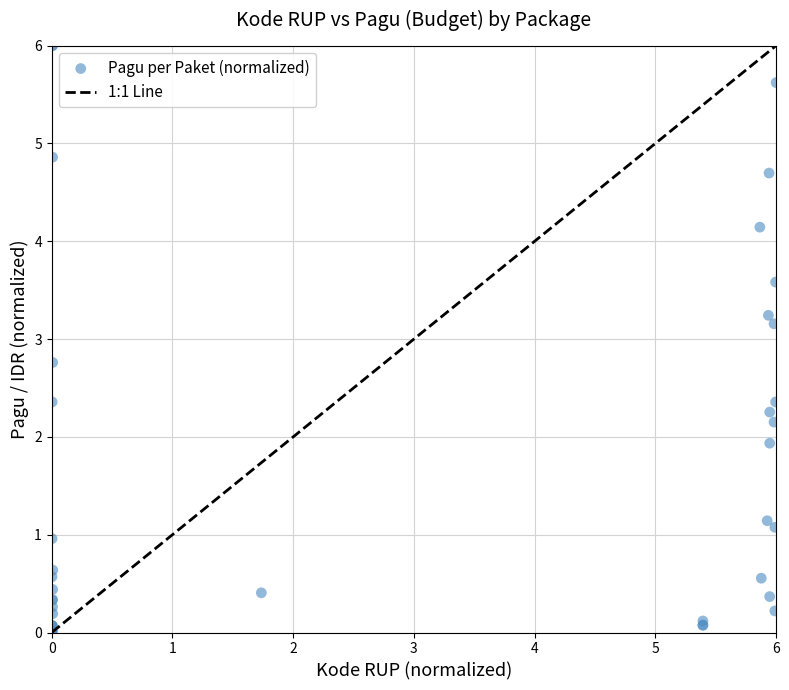

What Y value in the scatter plot is closest to 3?

3.2